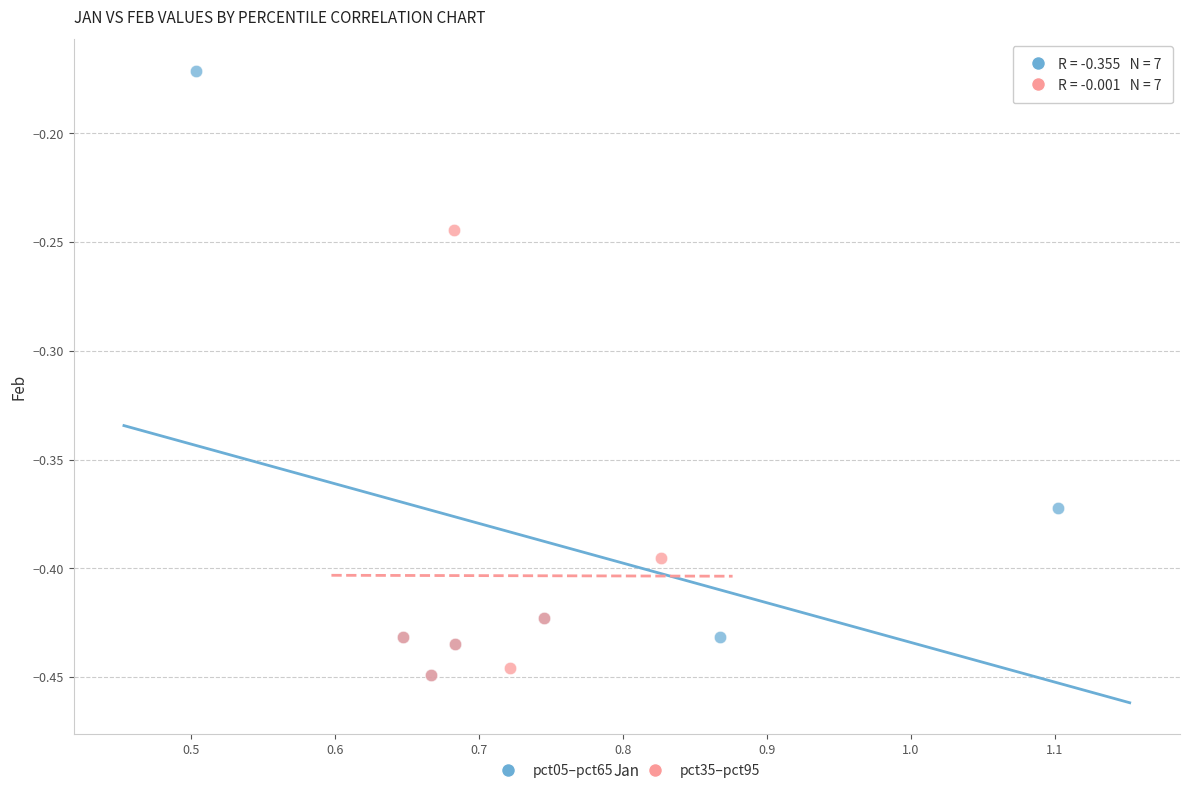

Which series has the largest Y range (max minus min)?

pct05–pct65